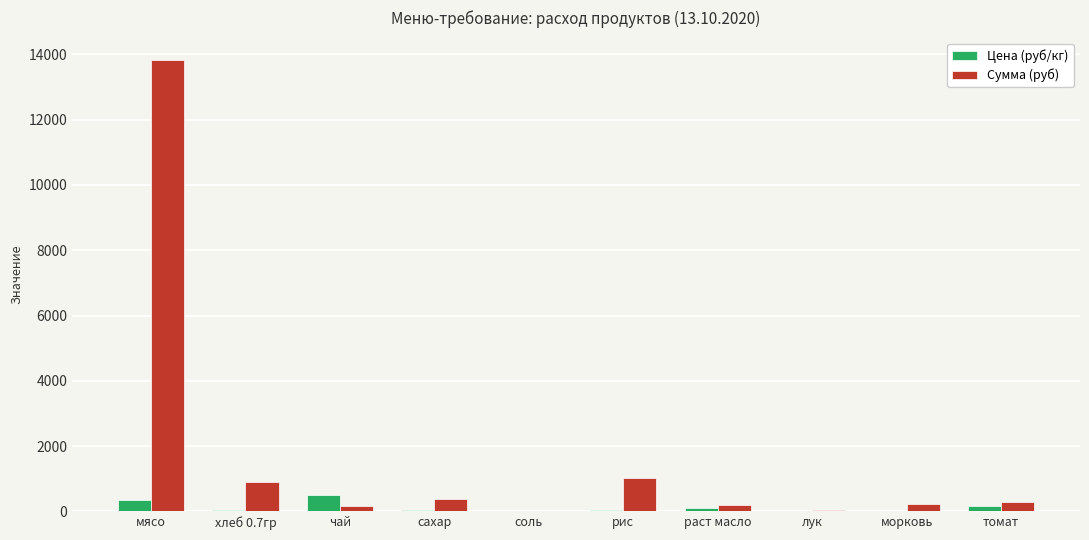

What is the sum of all Цена (руб/кг) values?

1314.7